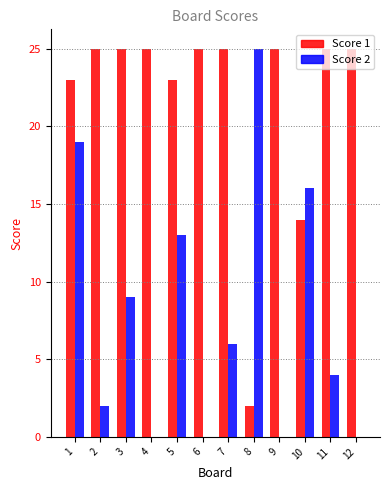

Is the value of Score 2 at 6 greater than the value of Score 1 at 5?

No